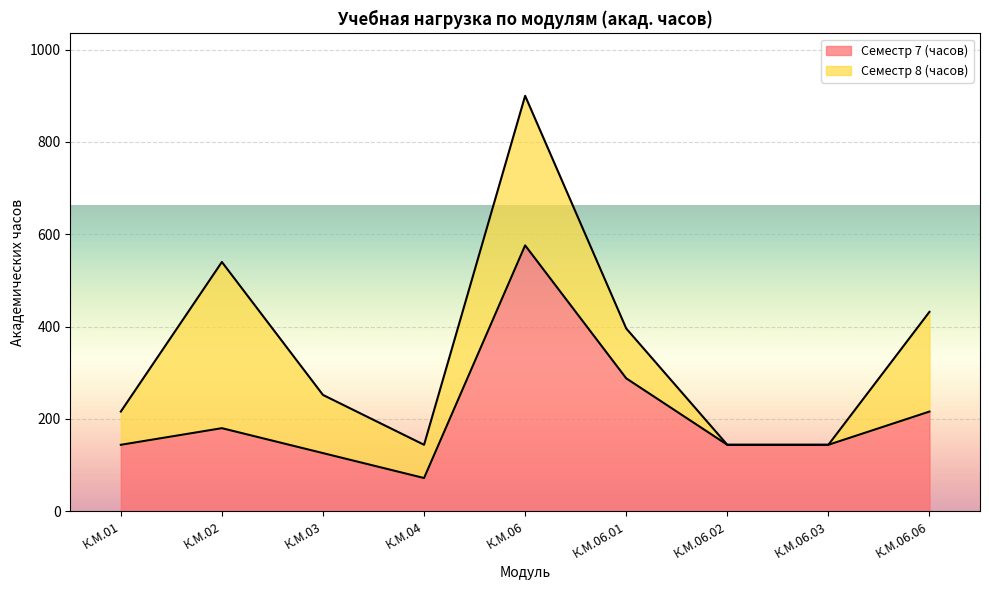

What is the value of the 7th point from the left?

144